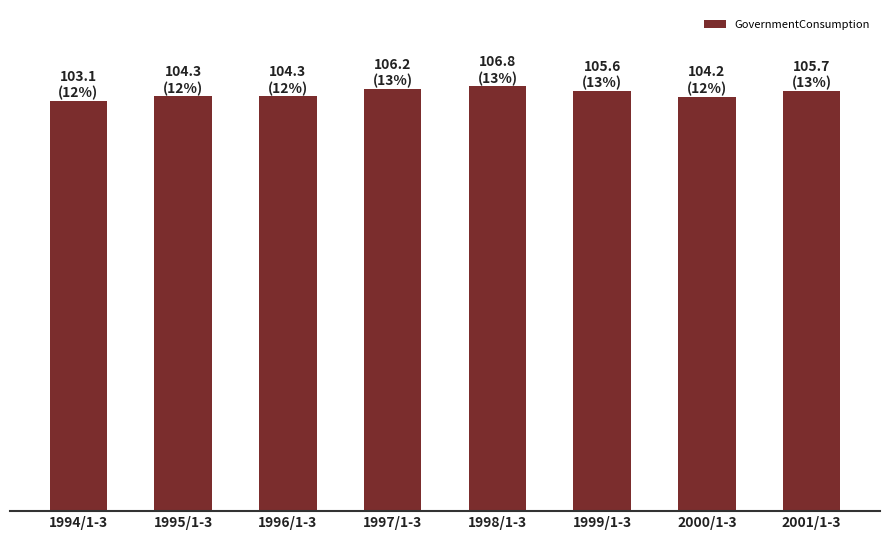

What is the sum of all values?

840.2